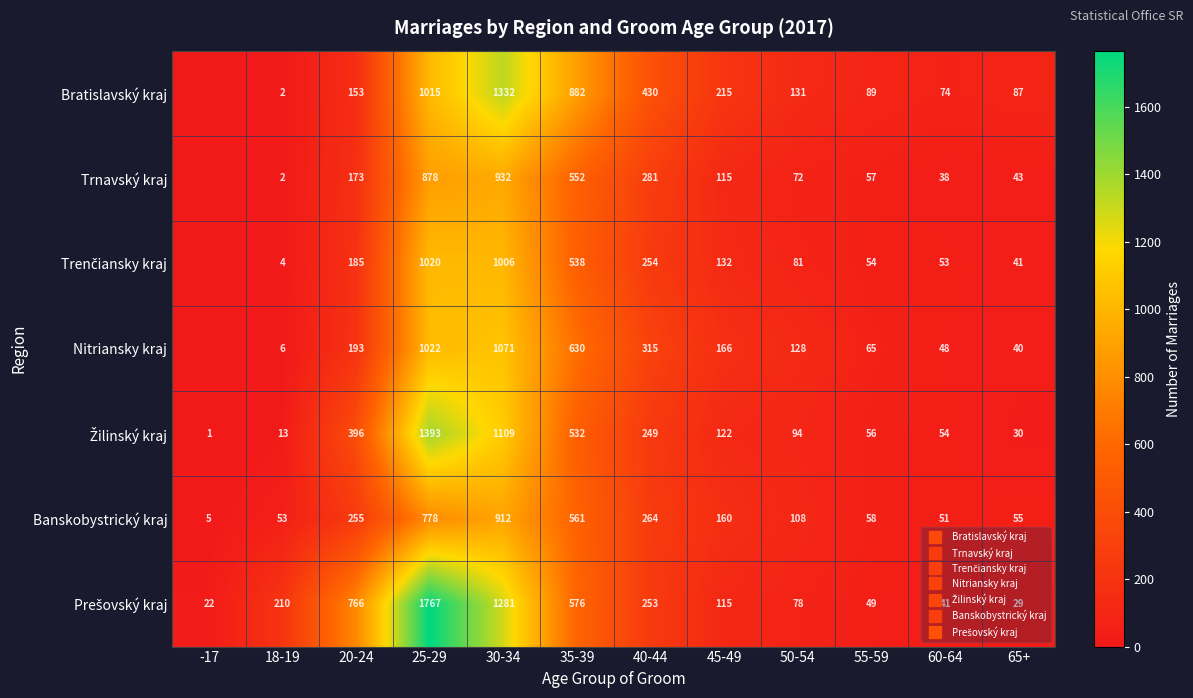

What value does the Prešovský kraj series have at 18-19, to the nearest 10?

210